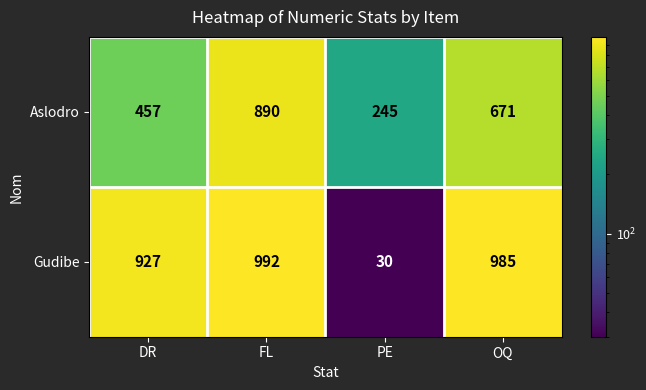

How many Aslodro values are between 457 and 890?

3